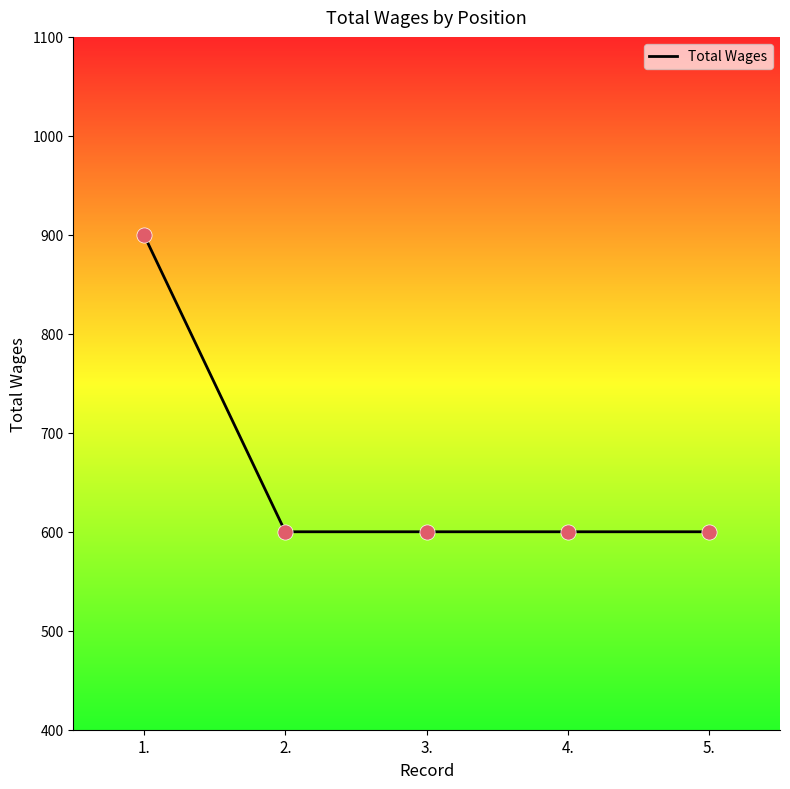

Approximately how many times larger is the value at 2. compared to 3.?

1.0